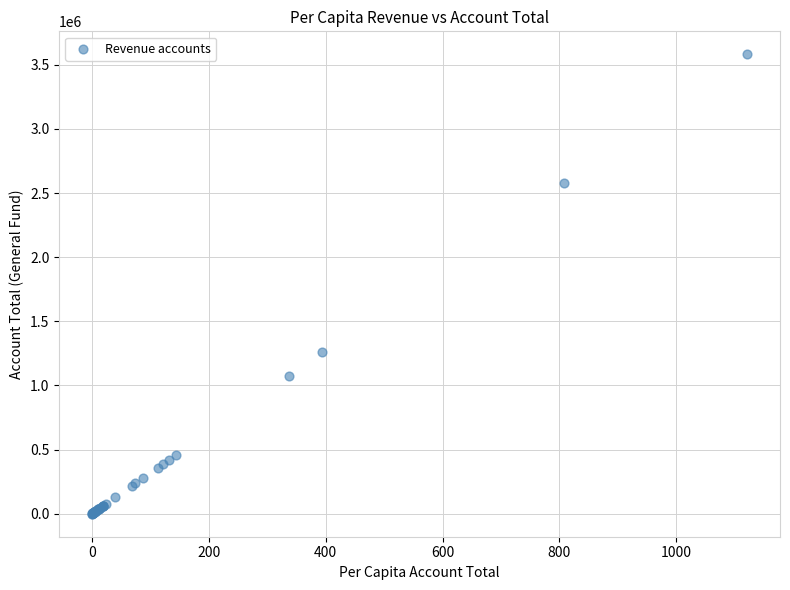

What Y value in the scatter plot is closest to 1790867?

1259501